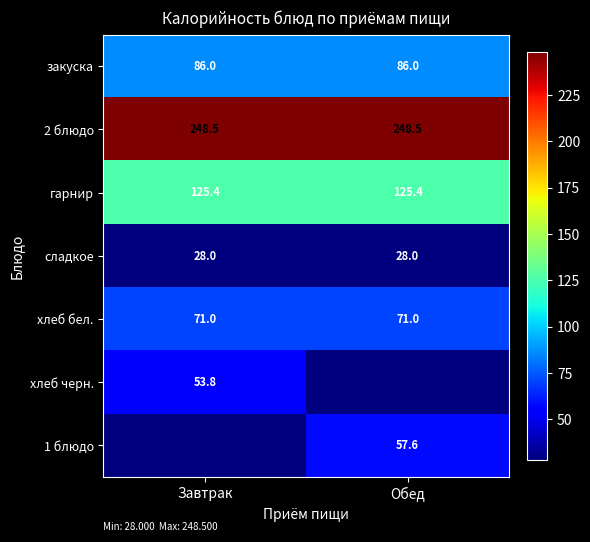

What is the average value of the хлеб бел. series?

71.0